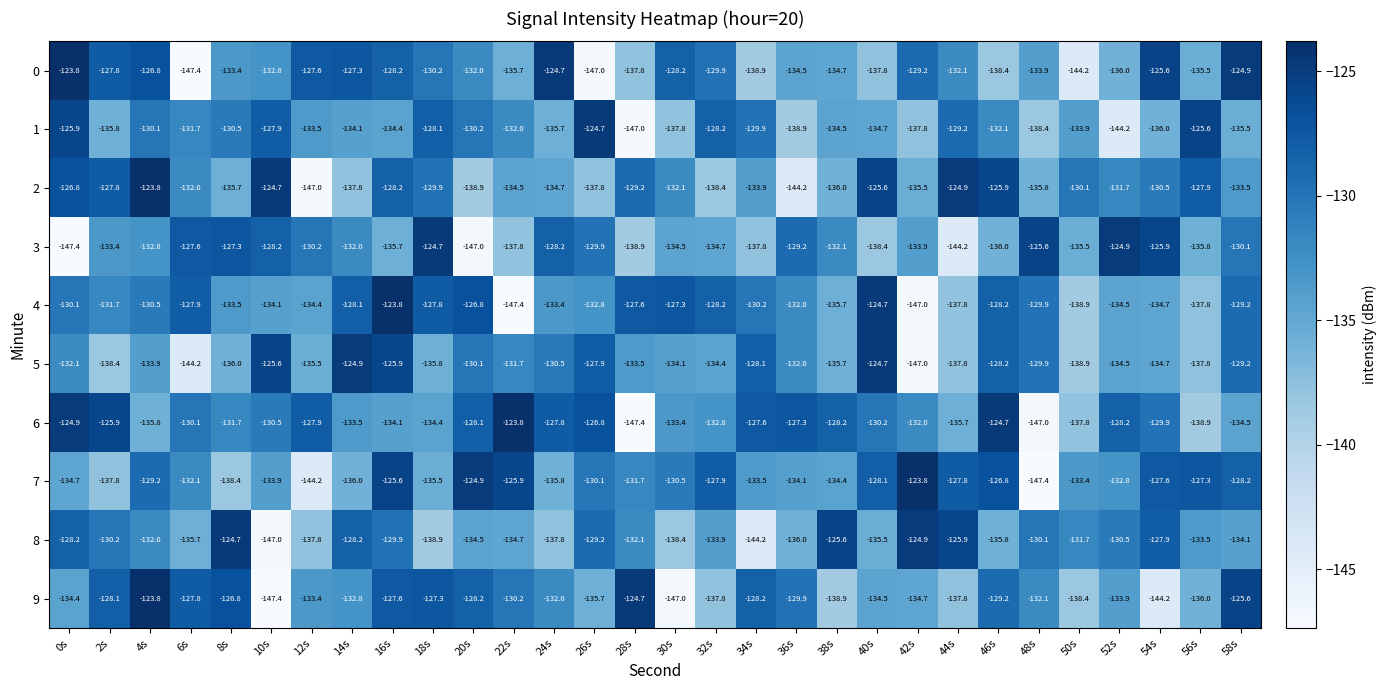

What is the spread (max minus min) of values at 34s?

16.6